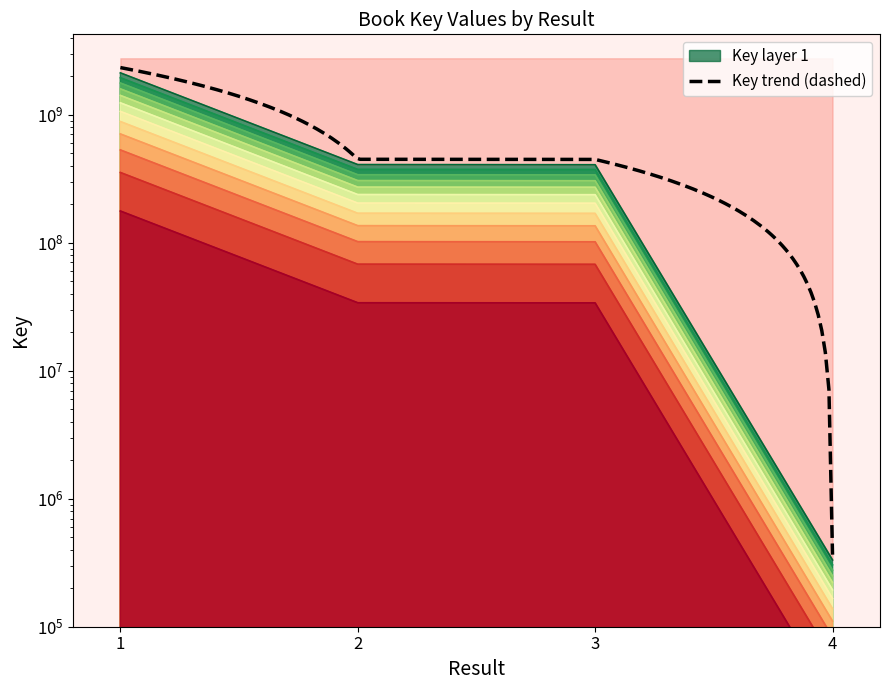

Rank the categories by value from lowest to highest.

4, 3, 2, 1